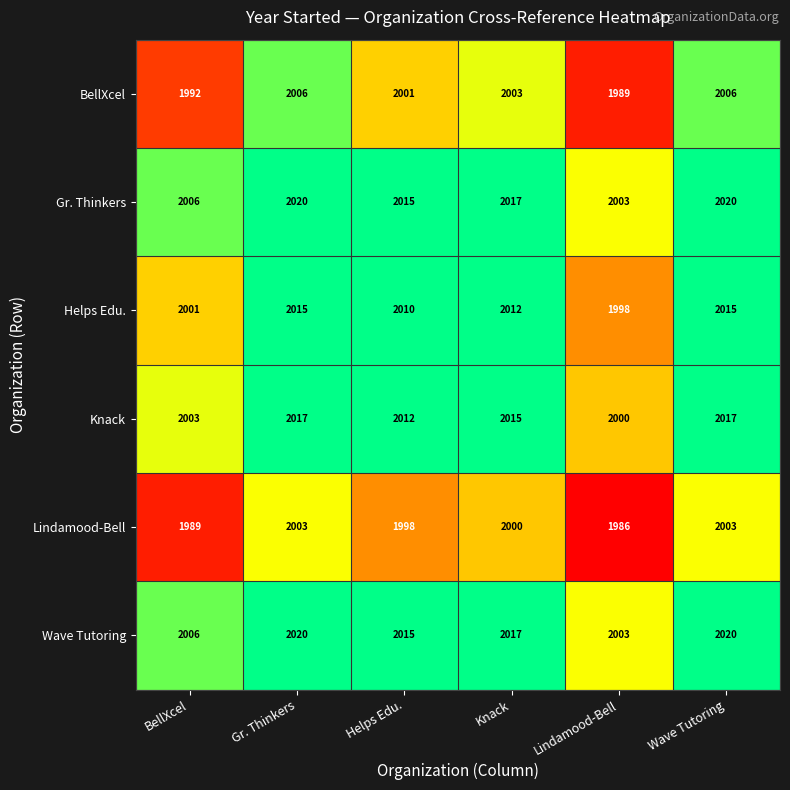

Where does the Helps Edu. series first go above 2012?

Gr. Thinkers